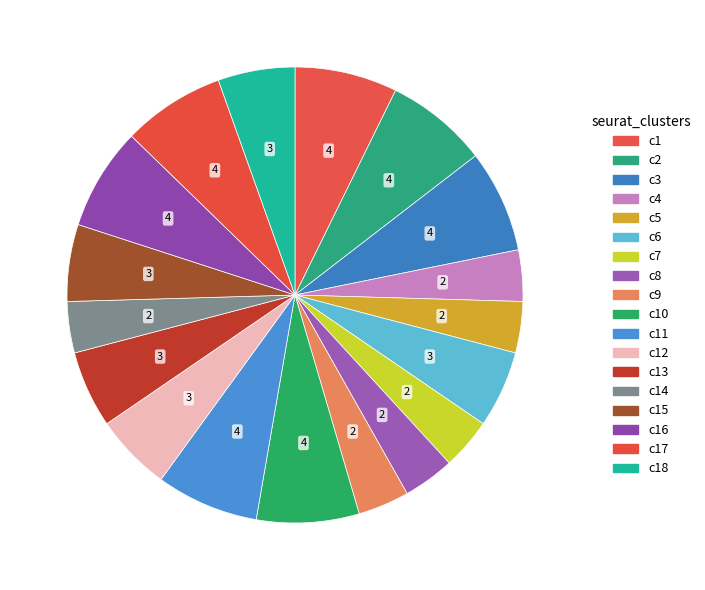

Count the number of slices in the pie.

18